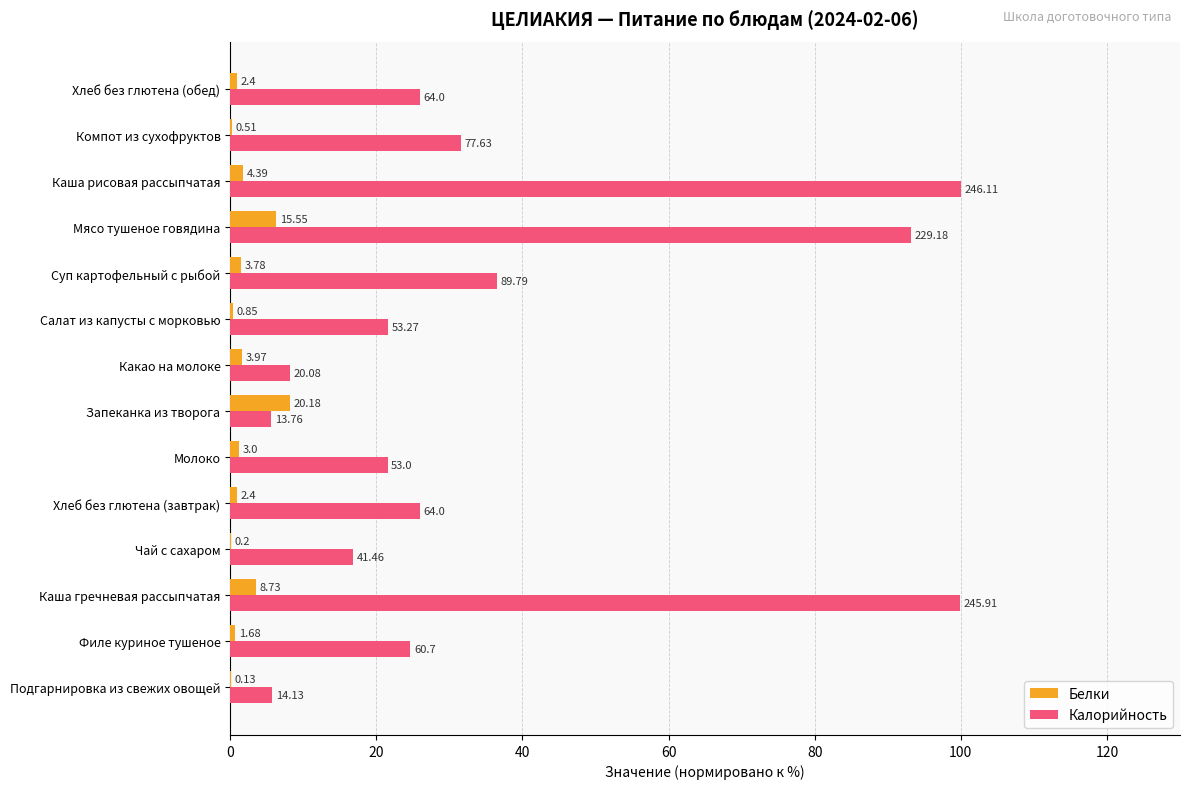

What are all the series names shown in the legend?

Белки, Калорийность